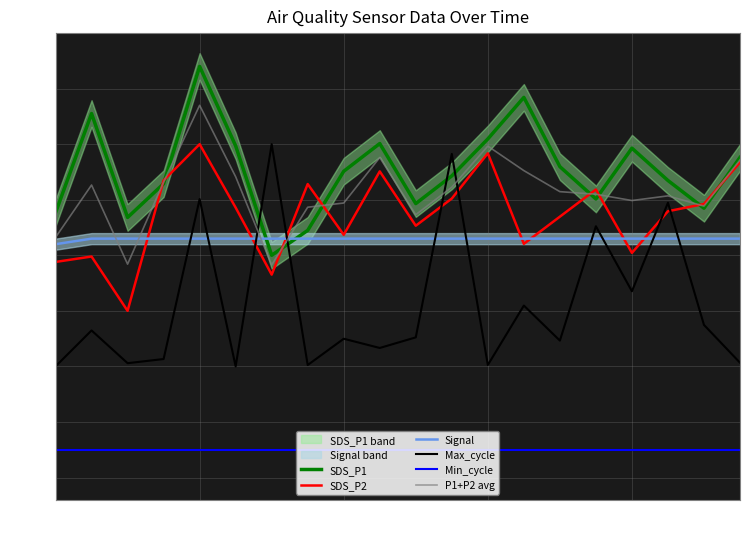

Rank the series by their maximum value, from lowest to highest.

Min_cycle, Signal, SDS_P2, Max_cycle, P1+P2 avg, SDS_P1